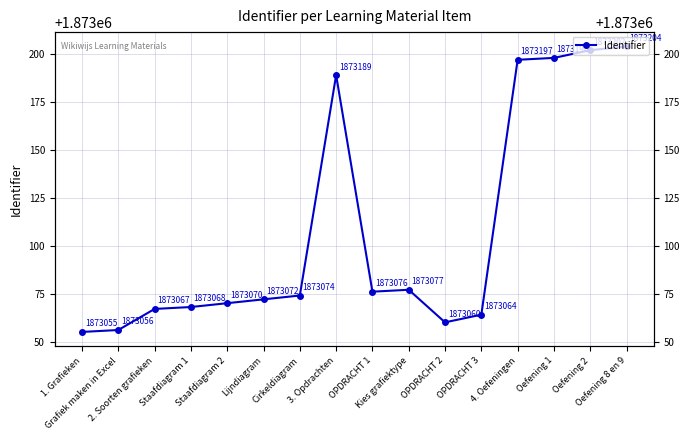

List the labels in order of value, smallest first.

1. Grafieken, Grafiek maken in Excel, OPDRACHT 2, OPDRACHT 3, 2. Soorten grafieken, Staafdiagram 1, Staafdiagram 2, Lijndiagram, Cirkeldiagram, OPDRACHT 1, Kies grafiektype, 3. Opdrachten, 4. Oefeningen, Oefening 1, Oefening 2, Oefening 8 en 9